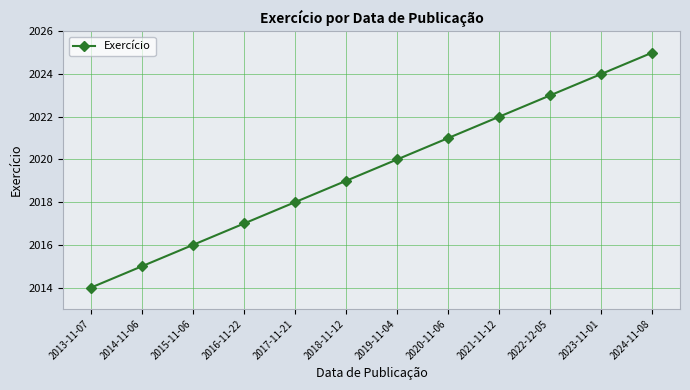

The value at 2024-11-08 is 2742. True or false?

False